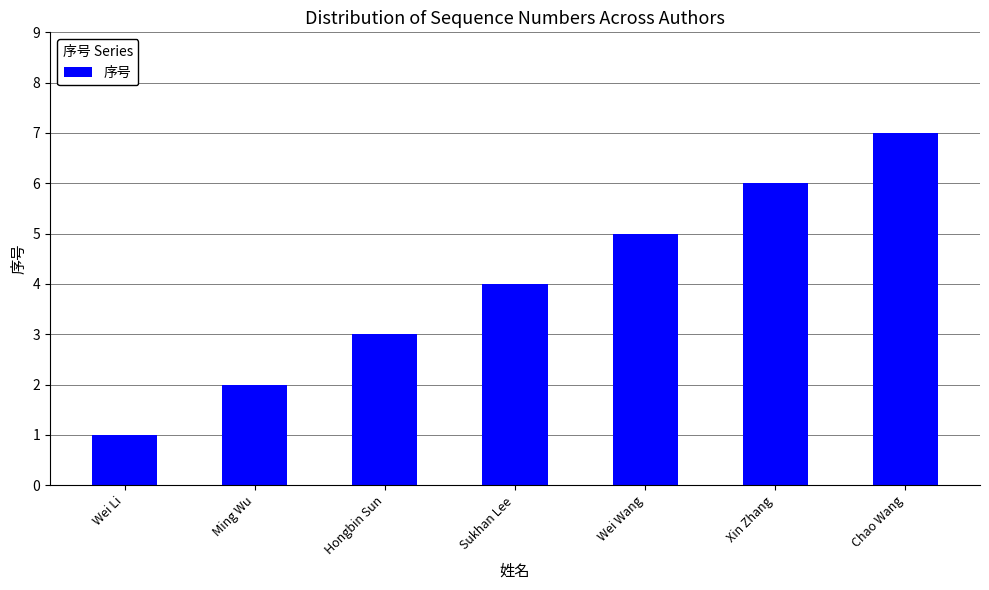

How many values are below 4?

3